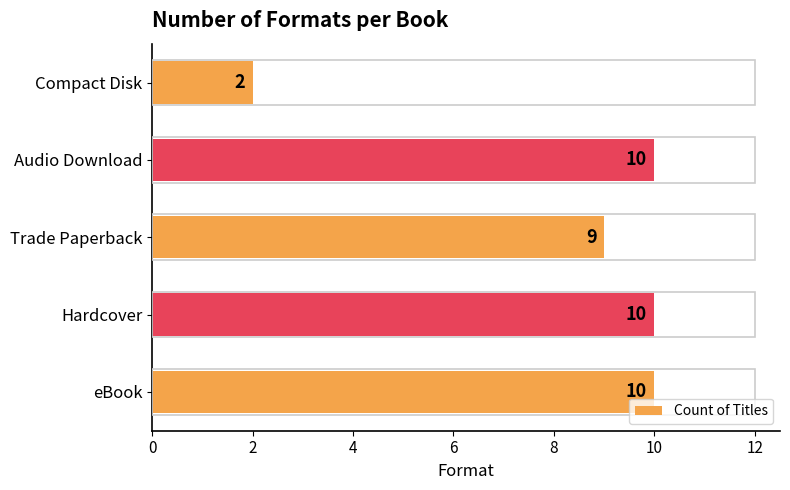

What is the ratio of the value at Hardcover to the value at Audio Download?

1.0